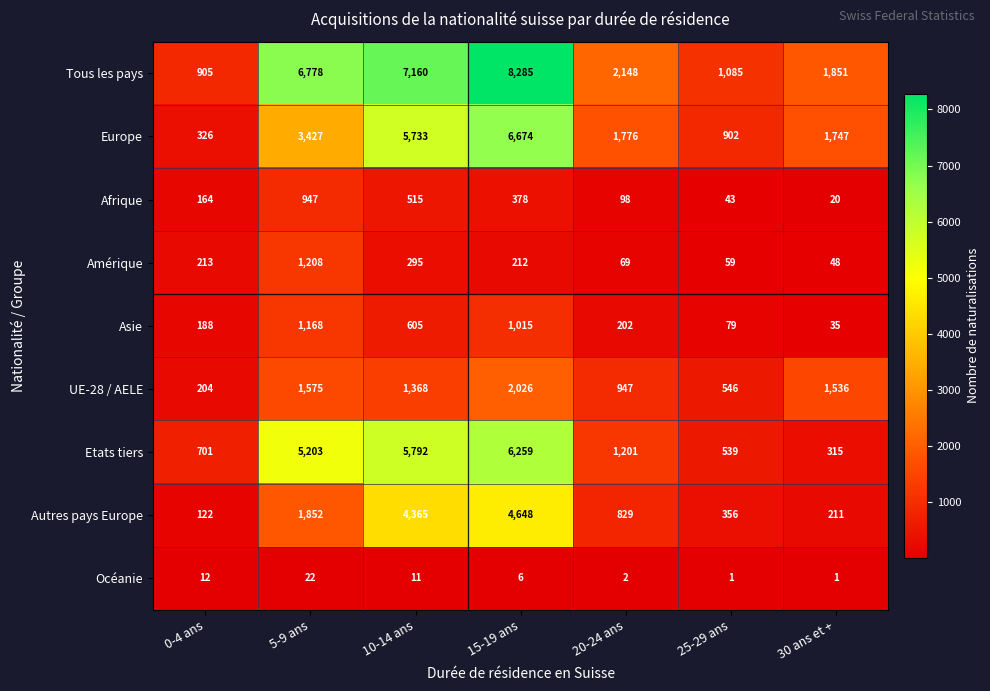

Where is Afrique nearest to the value 483?

10-14 ans